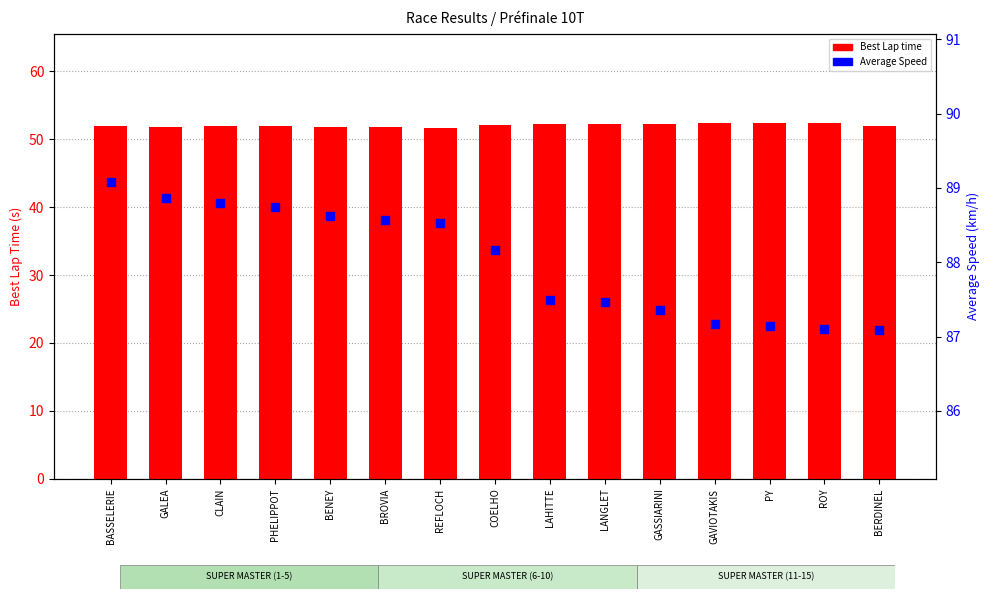

At how many categories does at least one series exceed 71?

15